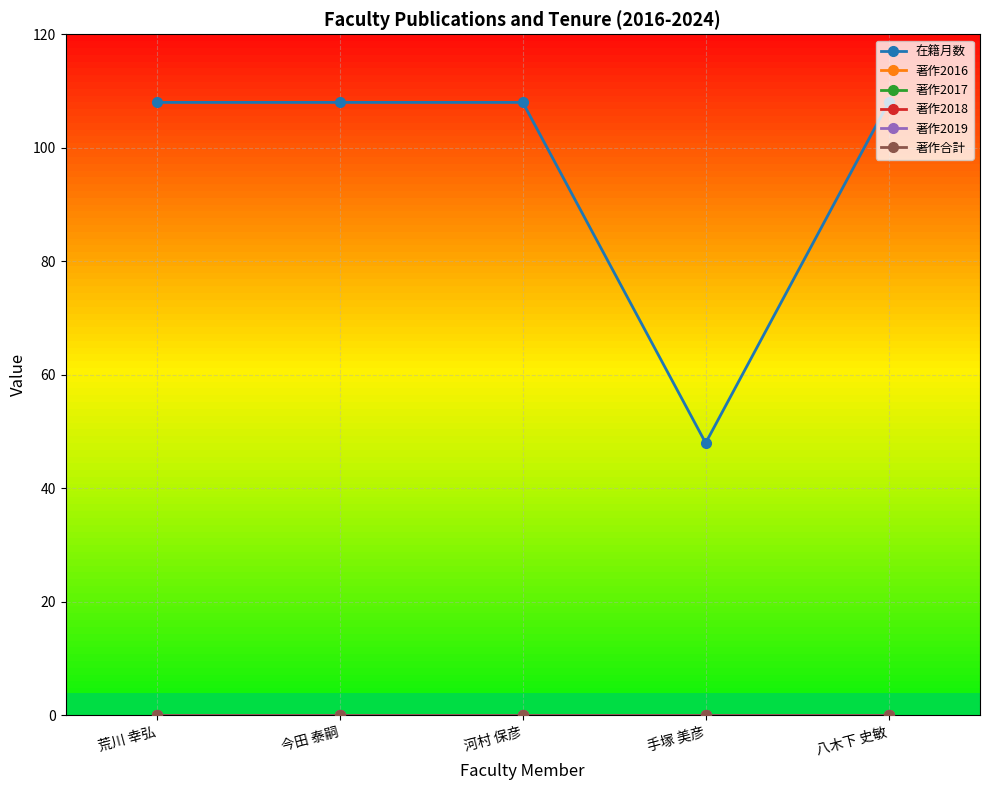

At which label does 在籍月数 reach its peak?

荒川 幸弘